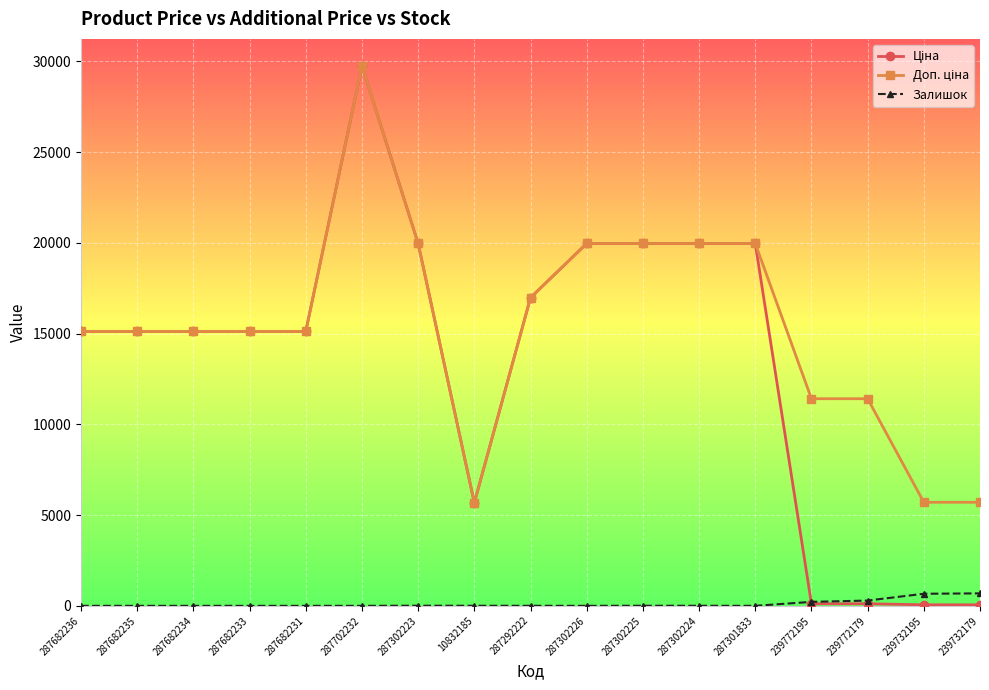

True or false: Залишок has more than 0 points higher than both neighbors.

True